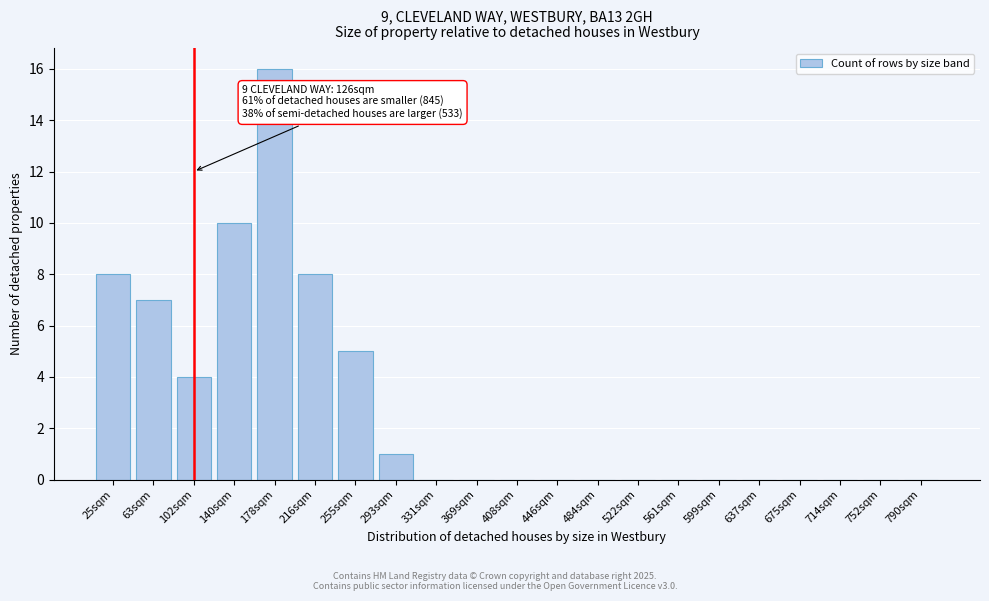

Reading left to right, what are all the values shown in this chart?

25sqm=8	63sqm=7	102sqm=4	140sqm=10	178sqm=16	216sqm=8	255sqm=5	293sqm=1	331sqm=0	369sqm=0	408sqm=0	446sqm=0	484sqm=0	522sqm=0	561sqm=0	599sqm=0	637sqm=0	675sqm=0	714sqm=0	752sqm=0	790sqm=0